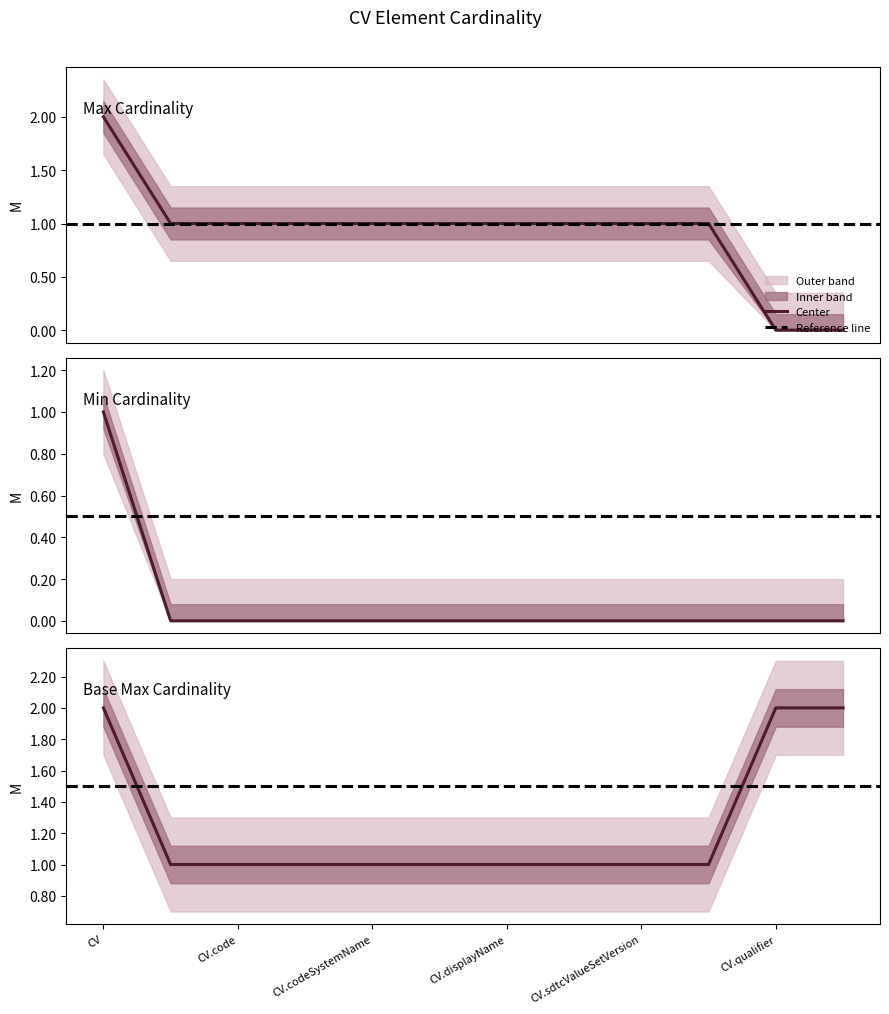

True or false: Max and Base Max cross at least once.

False